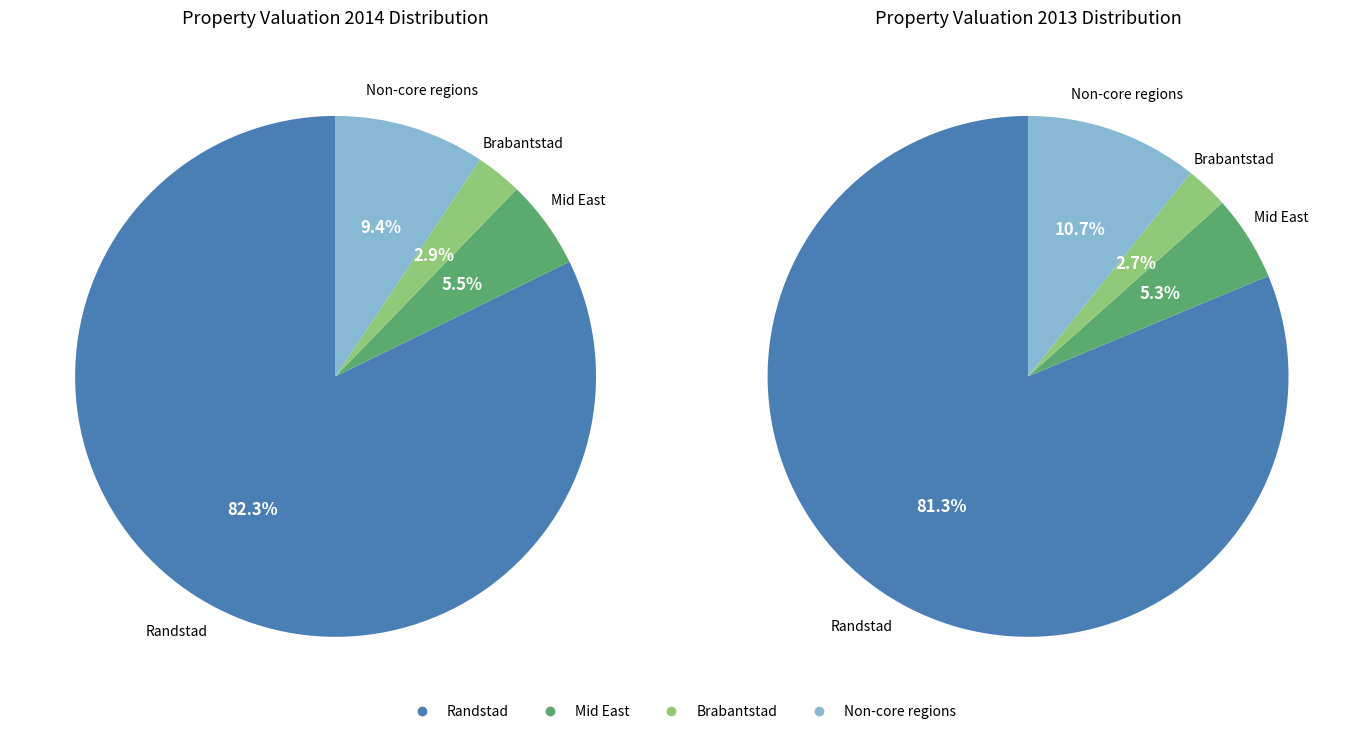

Does Mid East represent more than half of the total?

No